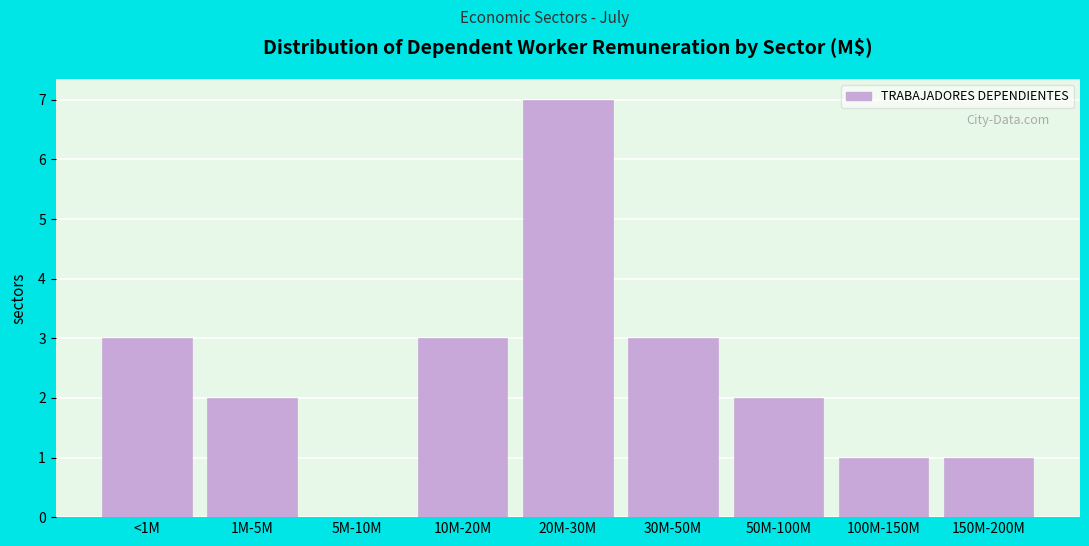

What is the sum of all values?

22